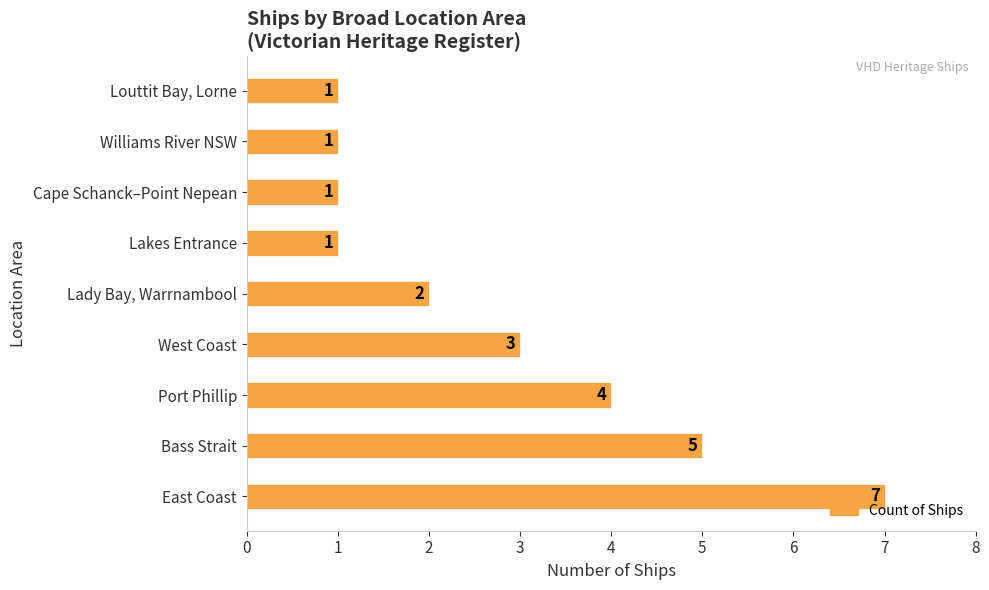

True or false: the data shows 6 at Port Phillip.

False